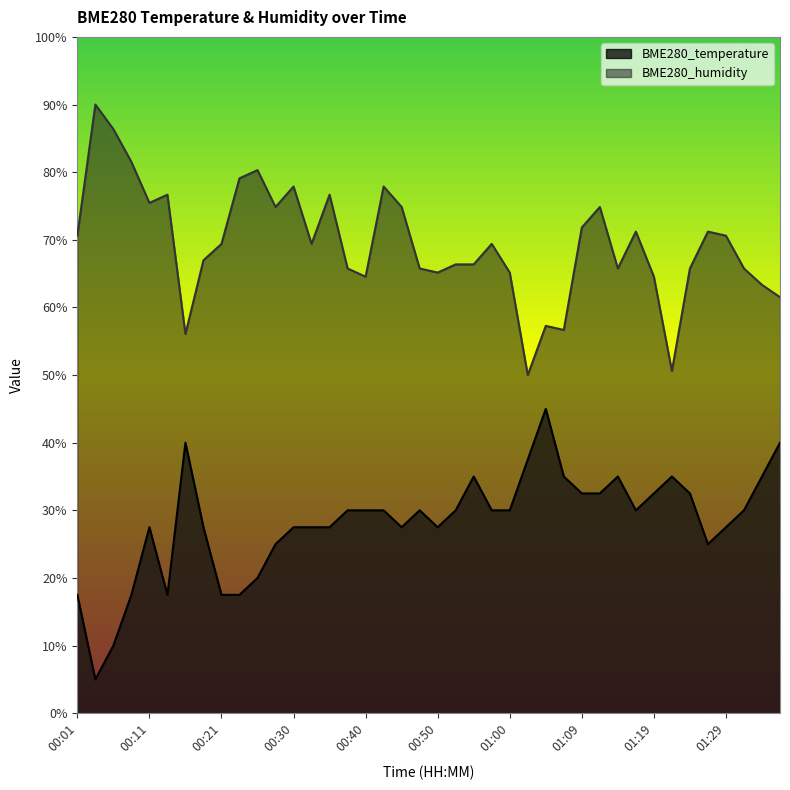

What is the label of the 26th point from the left?

01:02